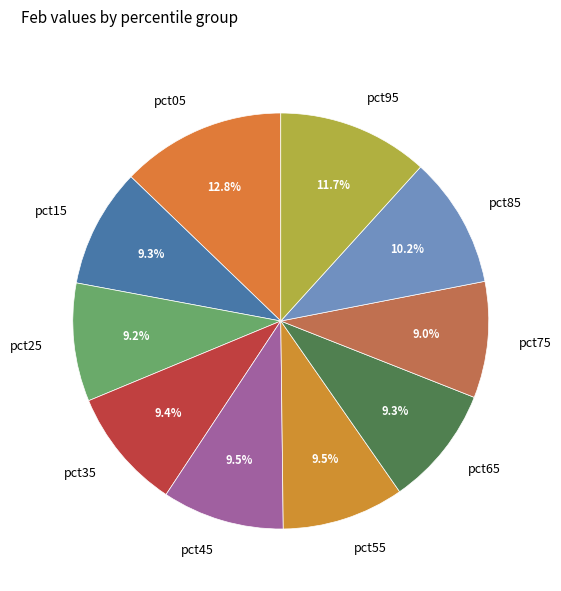

Which has a higher value, pct65 or pct85?

pct85